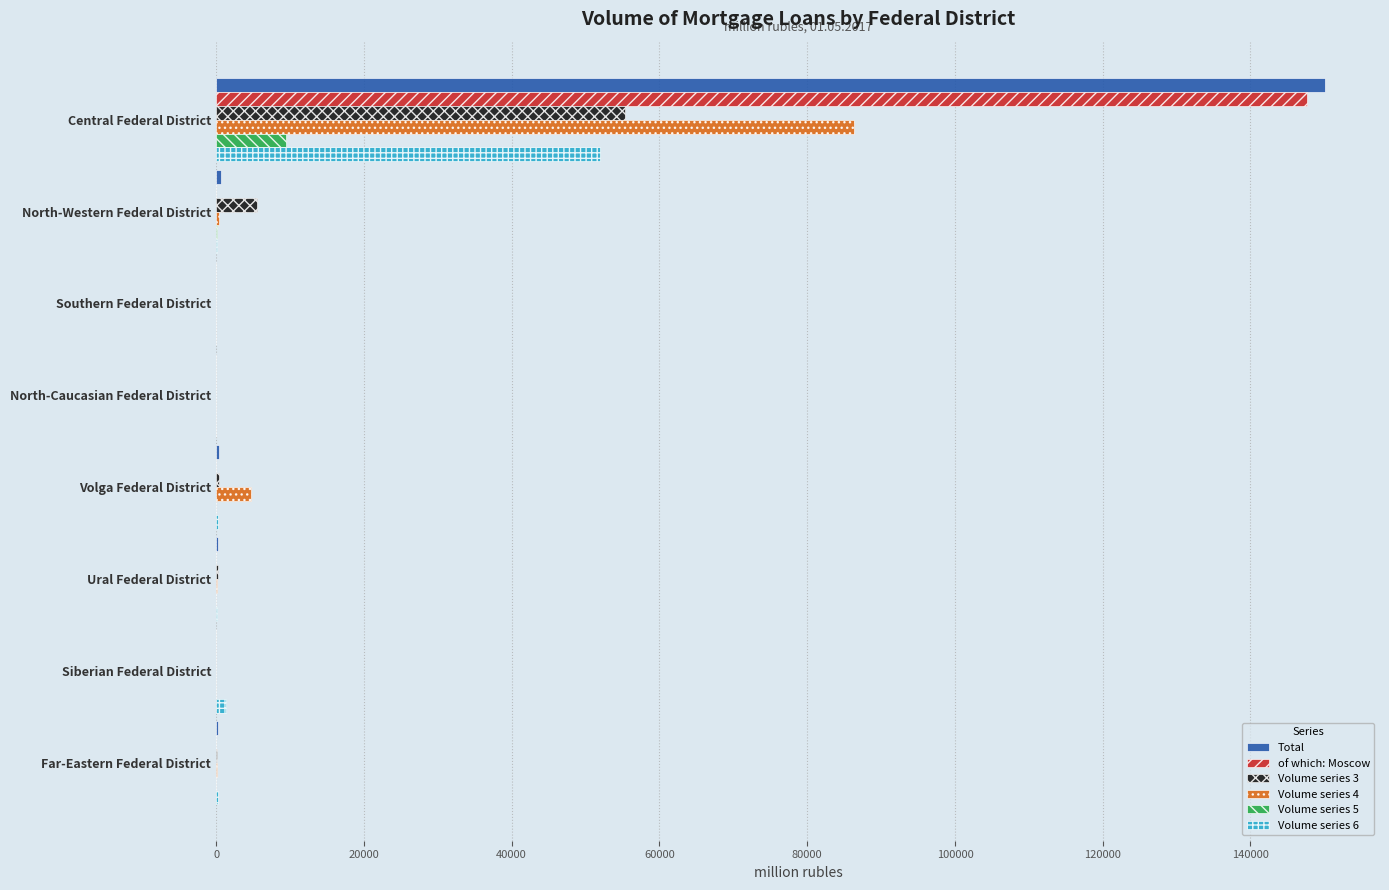

Is the value of Volume series 6 at Far-Eastern Federal District greater than the value of Total at Central Federal District?

No